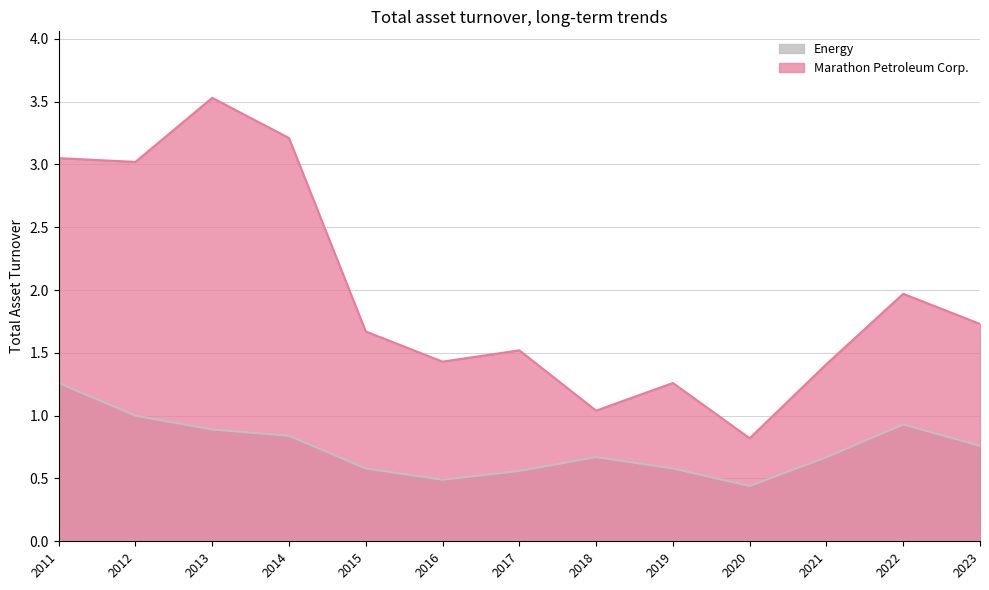

True or false: Energy and Marathon Petroleum Corp. intersect in this chart.

False